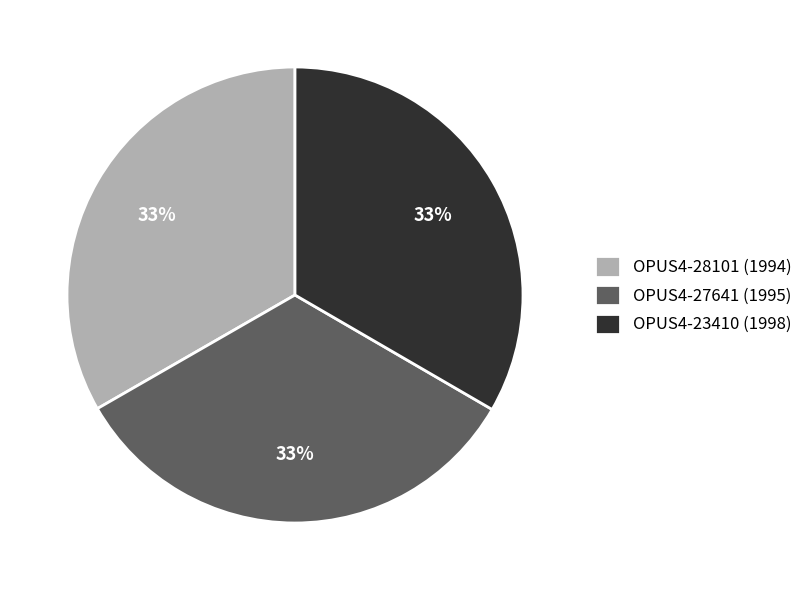

How many slices are in this pie chart?

3